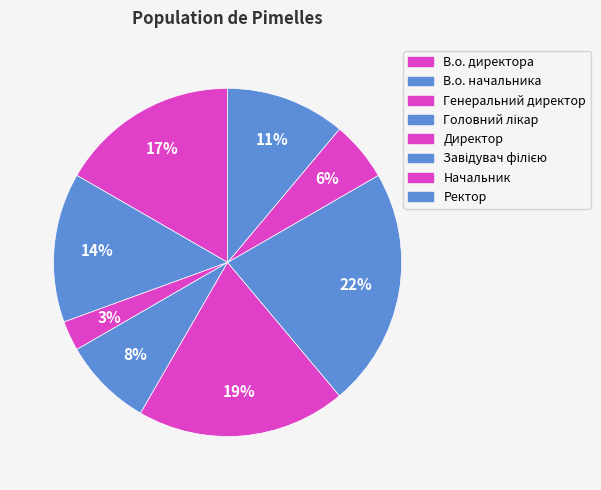

The Начальник slice represents 6% of the pie. True or false?

True